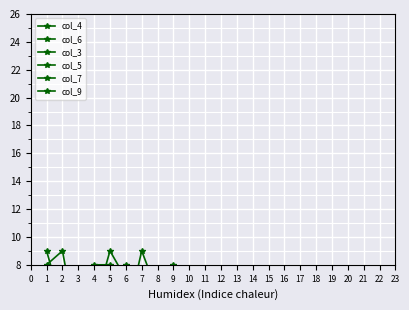

True or false: col_6 has a value of 8 at 6.

False